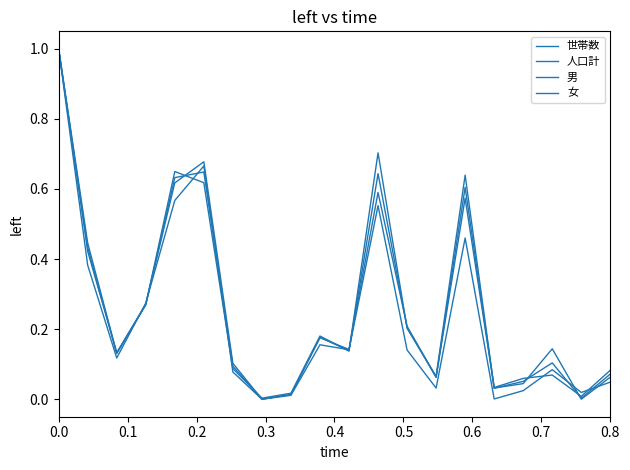

Which series has the largest total across all categories?

女